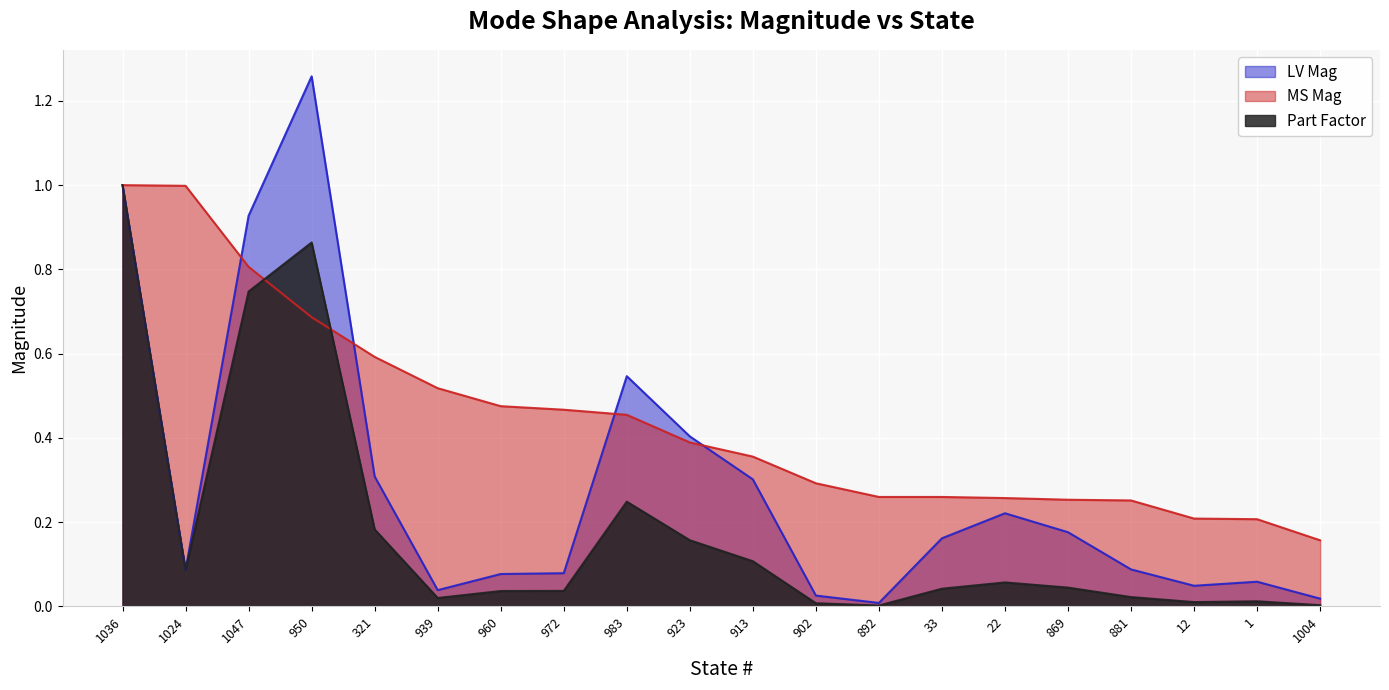

How many lines are shown in the chart?

3